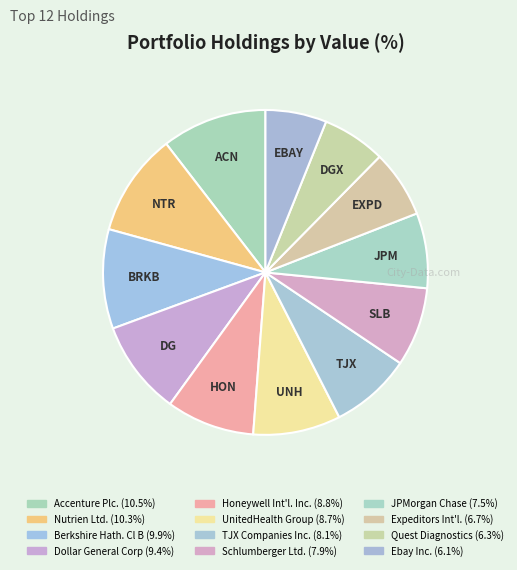

What percentage is the TJX Companies Inc. slice, to the nearest percent?

8%